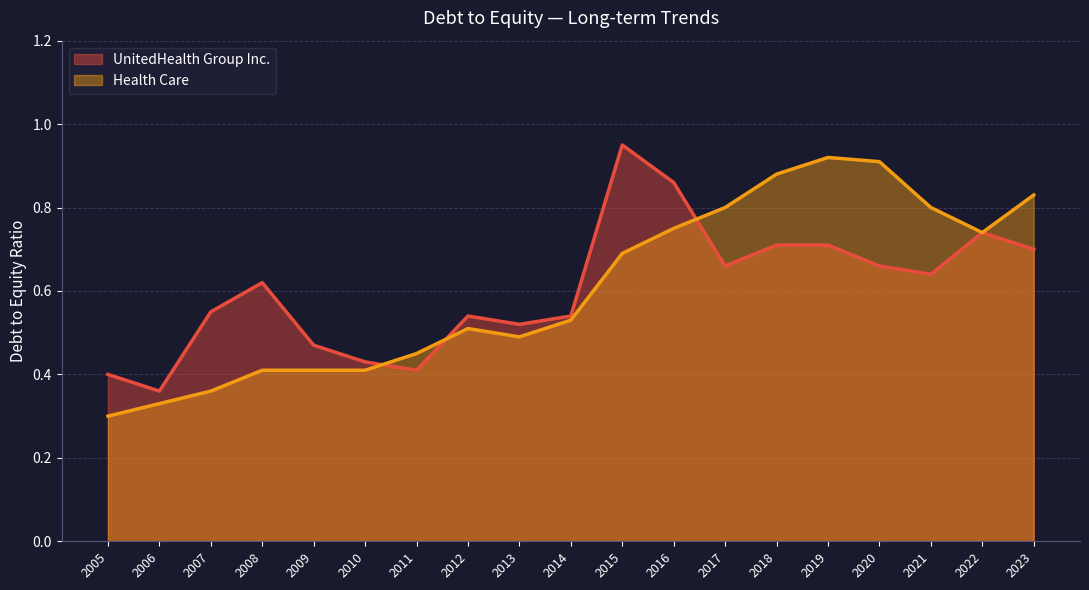

Does the chart have visible grid lines?

Yes